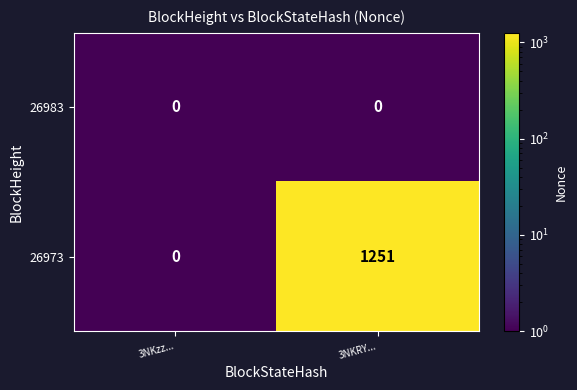

Reading left to right, list all the values displayed in this chart.

26983: 3NKzz...=0	3NKRY...=0
26973: 3NKzz...=0	3NKRY...=1251